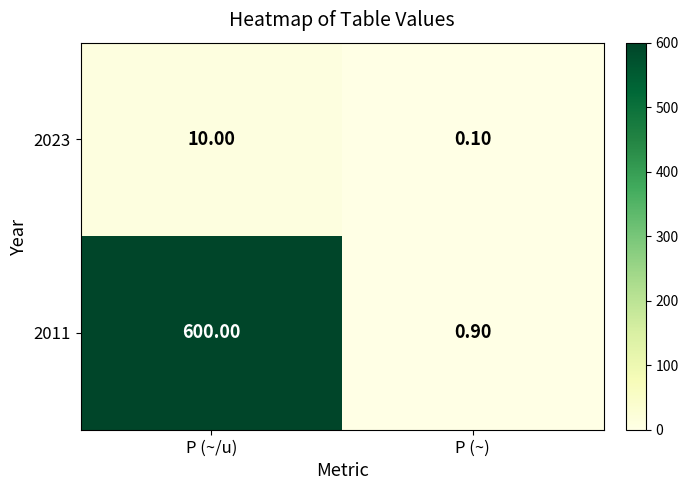

What is the difference between the maximum and minimum values in the 2011 series?

599.1